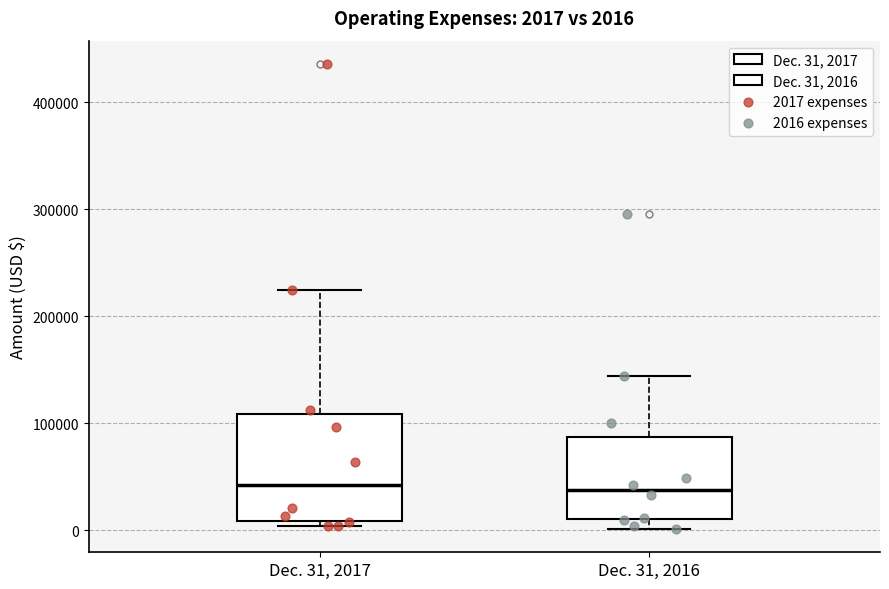

Which box is the tallest, from its lower edge to its upper edge?

Dec. 31, 2017